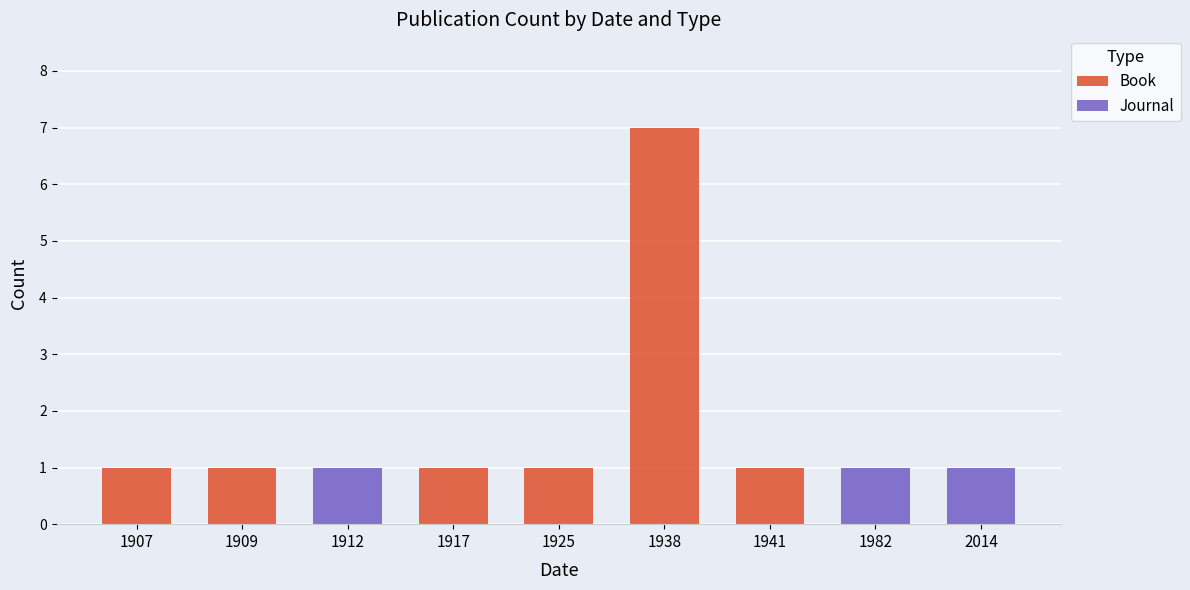

At which category is the sum across all series the highest?

1938